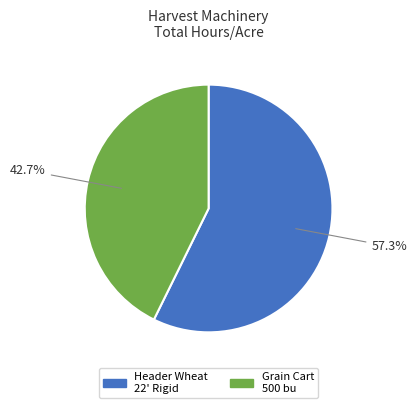

What is the total percentage of Header Wheat 22' Rigid and Grain Cart 500 bu?

100.0%